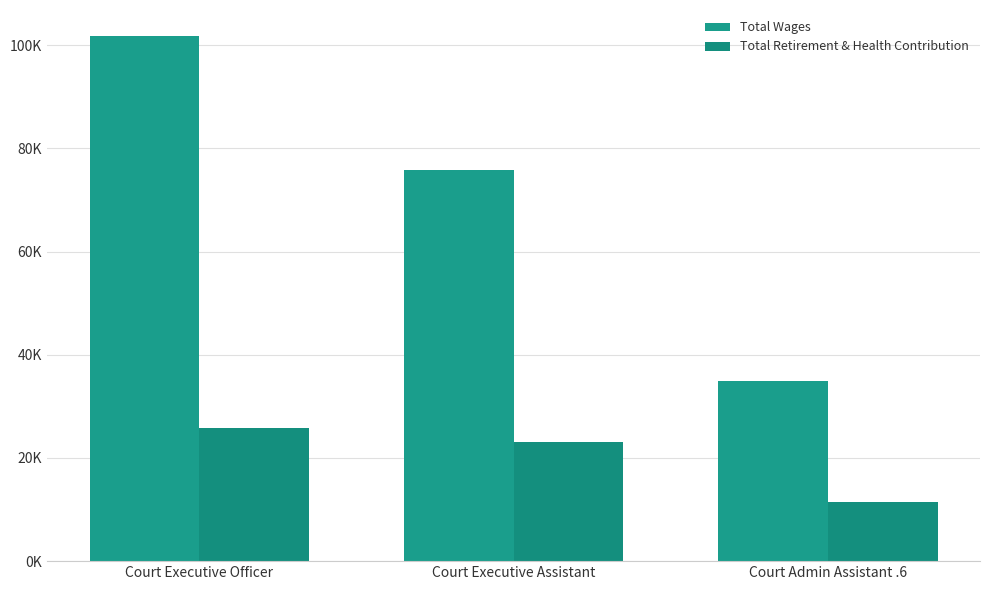

Does the chart contain any negative values?

No